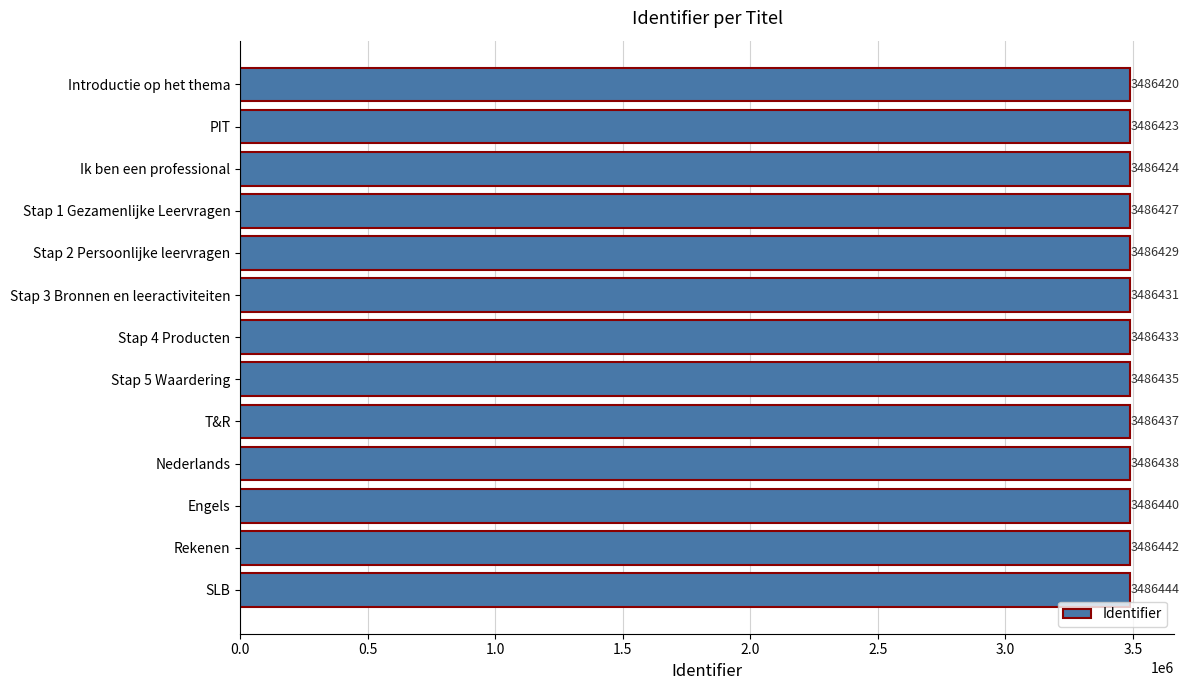

What position from the top is Nederlands?

10